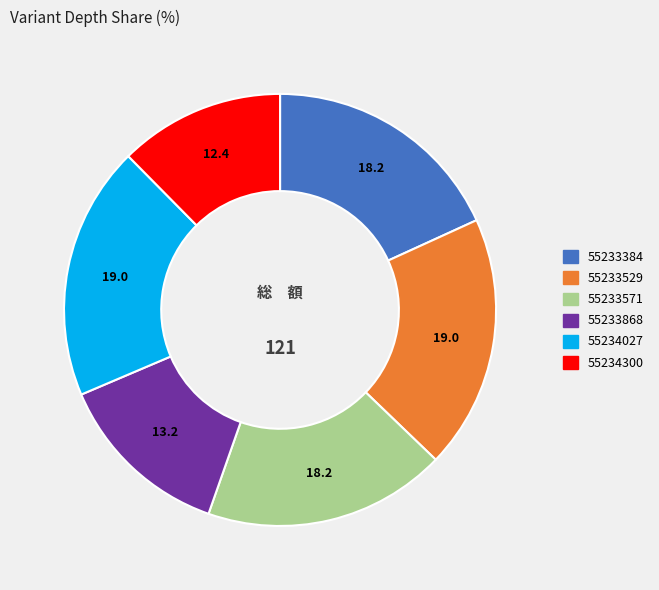

Count the number of slices in the pie.

6